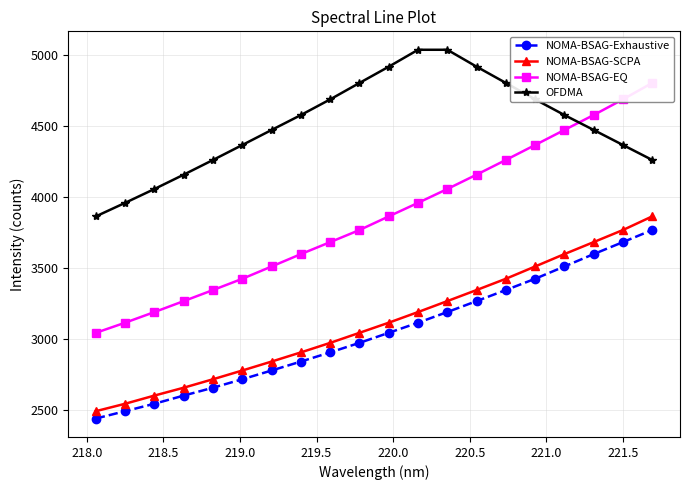

True or false: OFDMA and NOMA-BSAG-Exhaustive cross at least once.

False